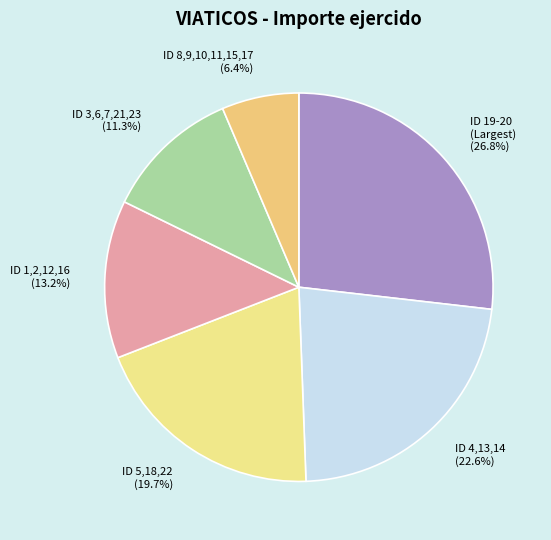

Count the number of slices in the pie.

6